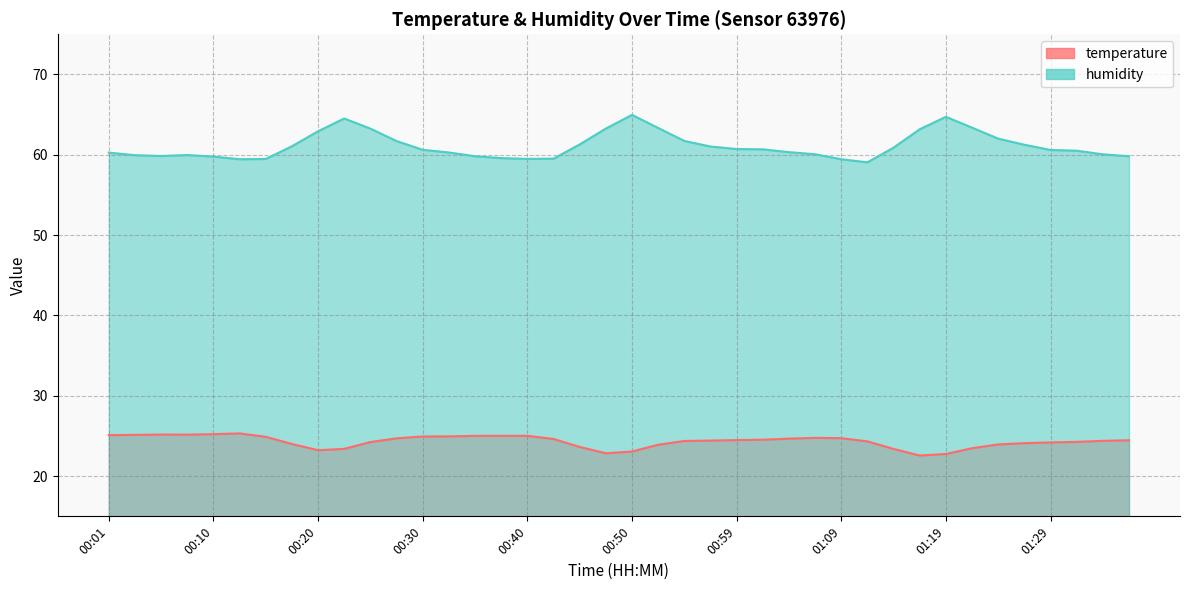

What is the total value across all series at 01:31?

84.8